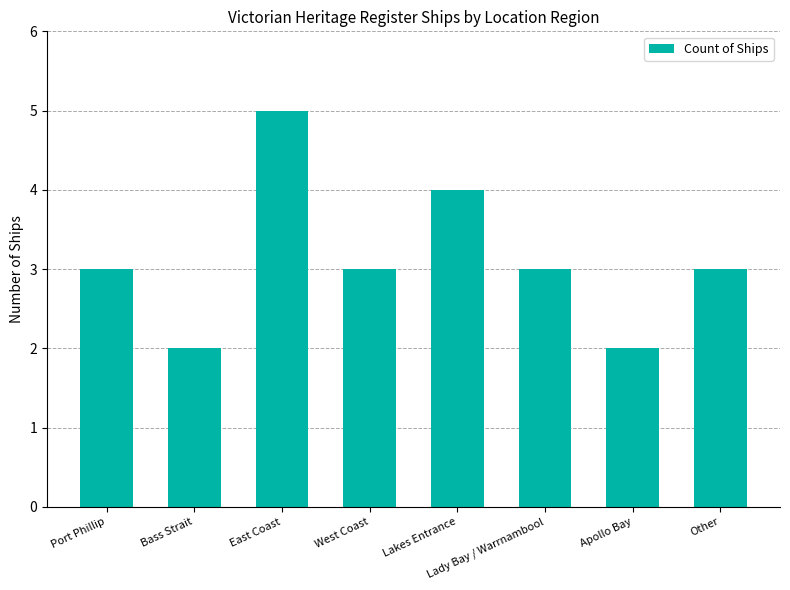

Is it true that the value at Apollo Bay is 3?

False